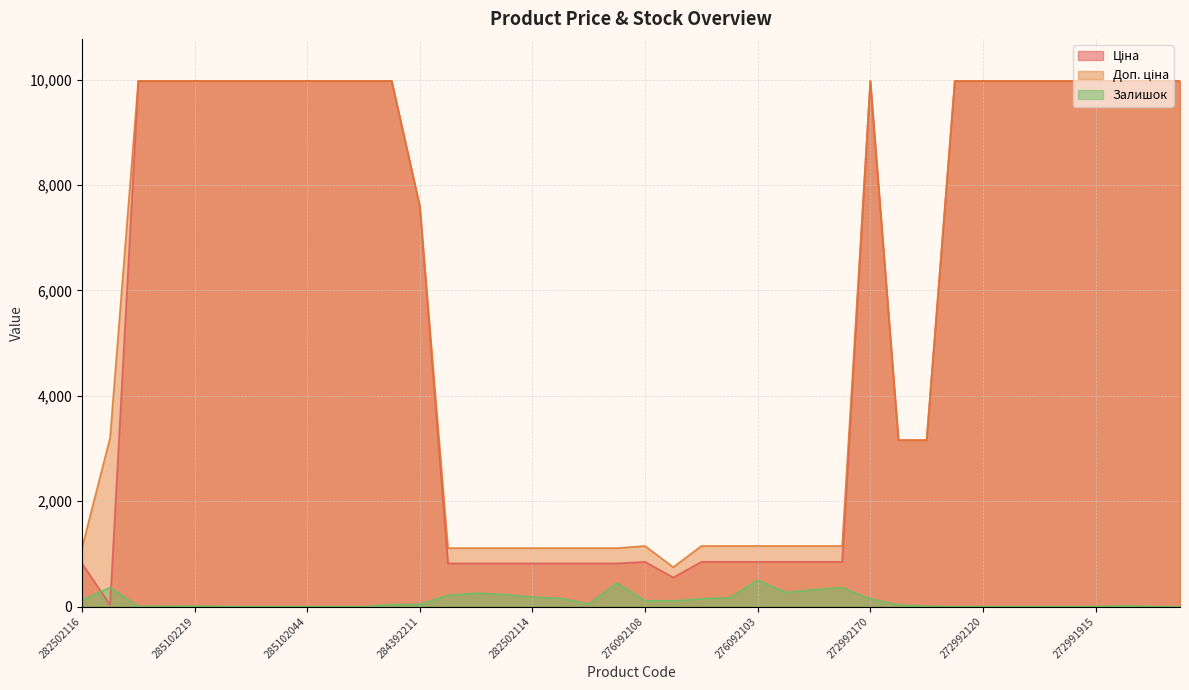

True or false: Доп. ціна and Залишок intersect in this chart.

False